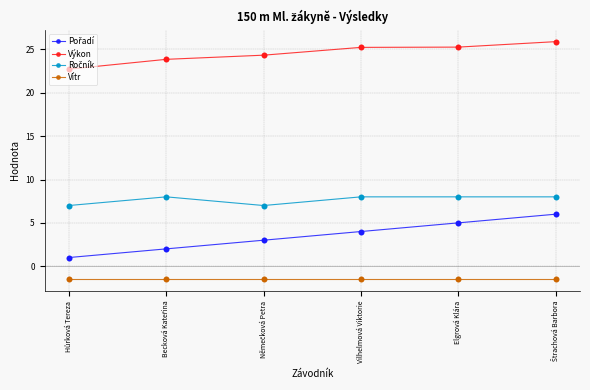

What is the label of the 3rd point from the right?

Vilhelmová Viktorie